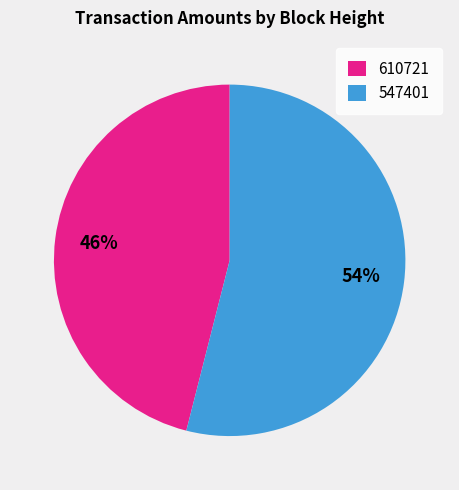

What percentage is the 610721 slice, to the nearest percent?

46%